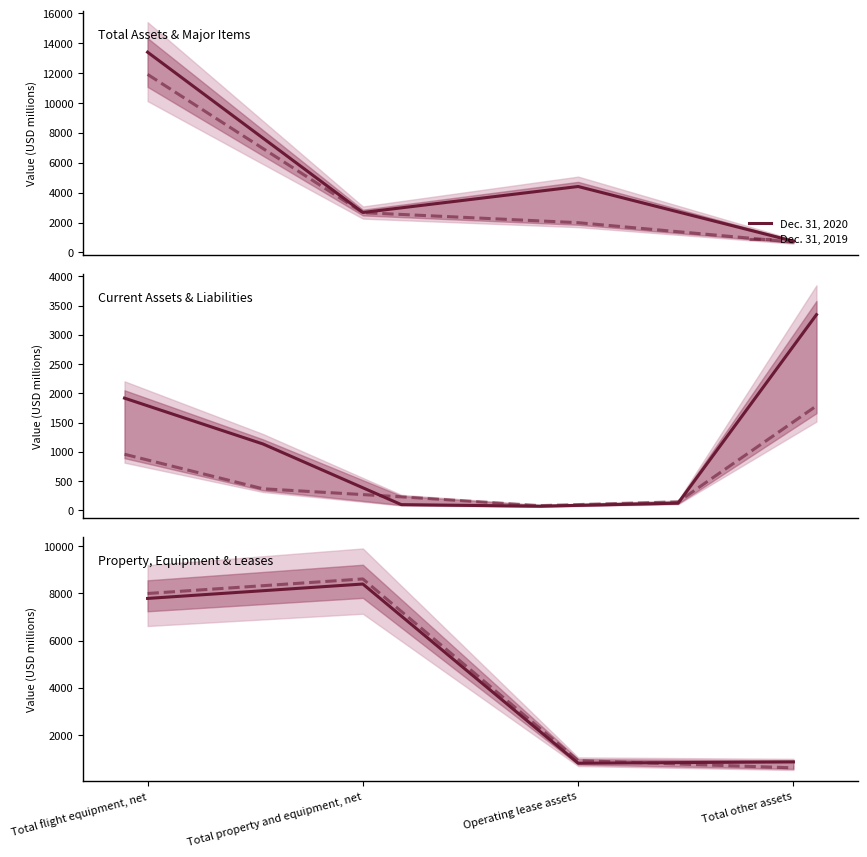

Which series changed the most between Total flight equipment, net and Operating lease assets?

Dec. 31, 2019